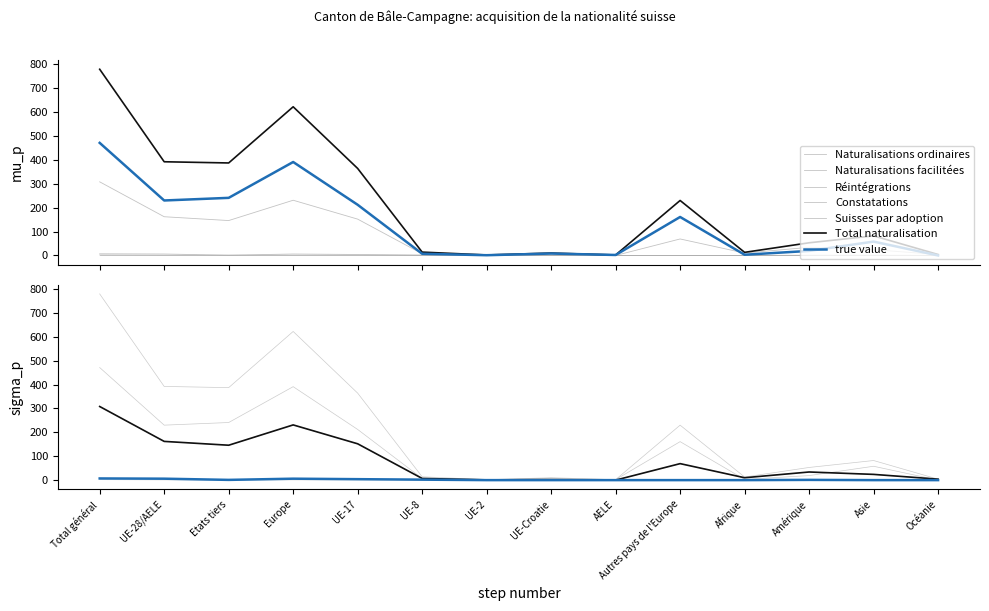

How many values in the Naturalisations facilitées series are below 34?

7